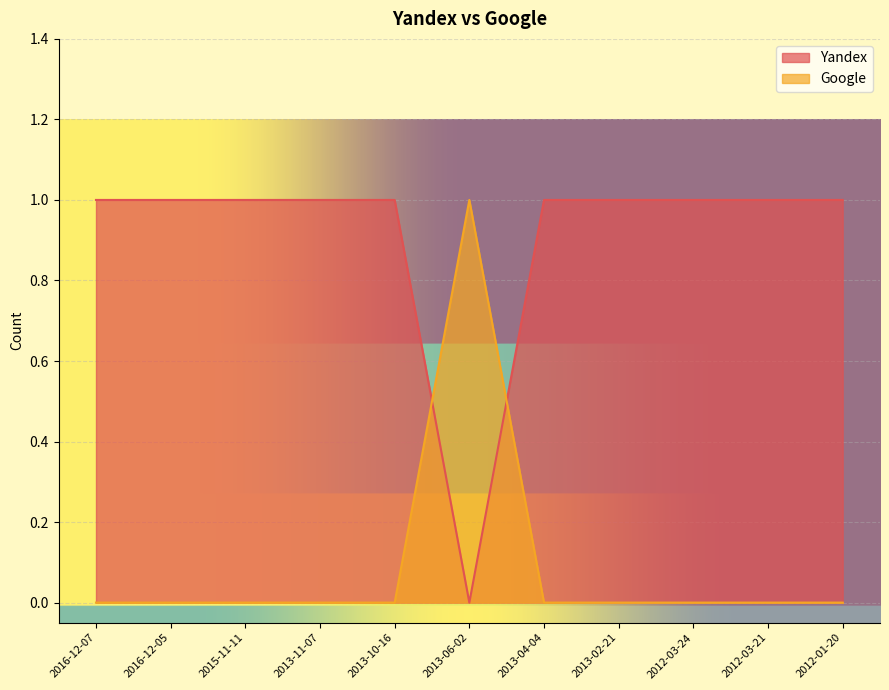

Rank the series by their average value, from lowest to highest.

Google, Yandex